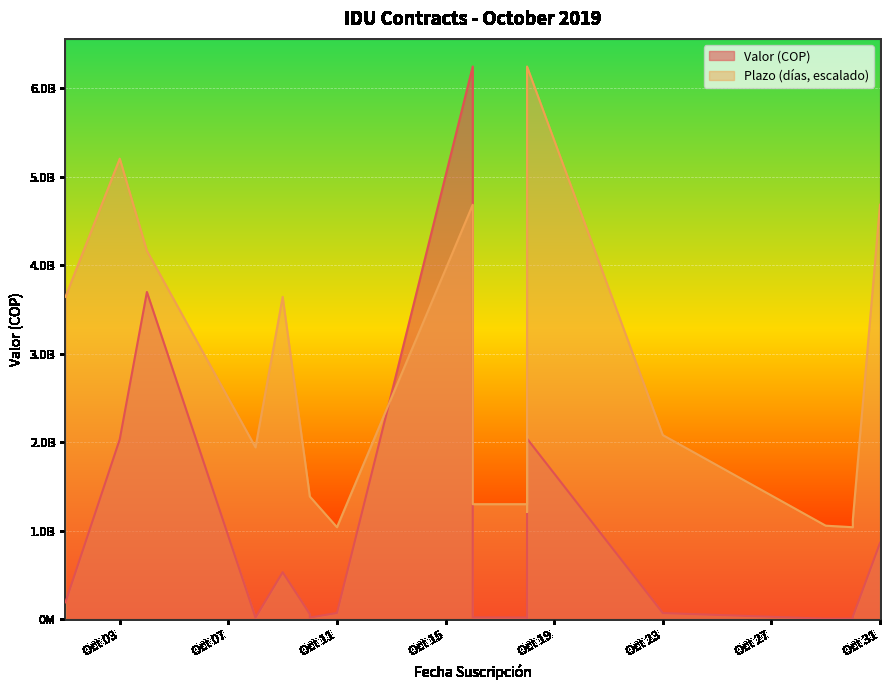

Rank the series by their average value, from lowest to highest.

Valor (COP), Plazo (días)